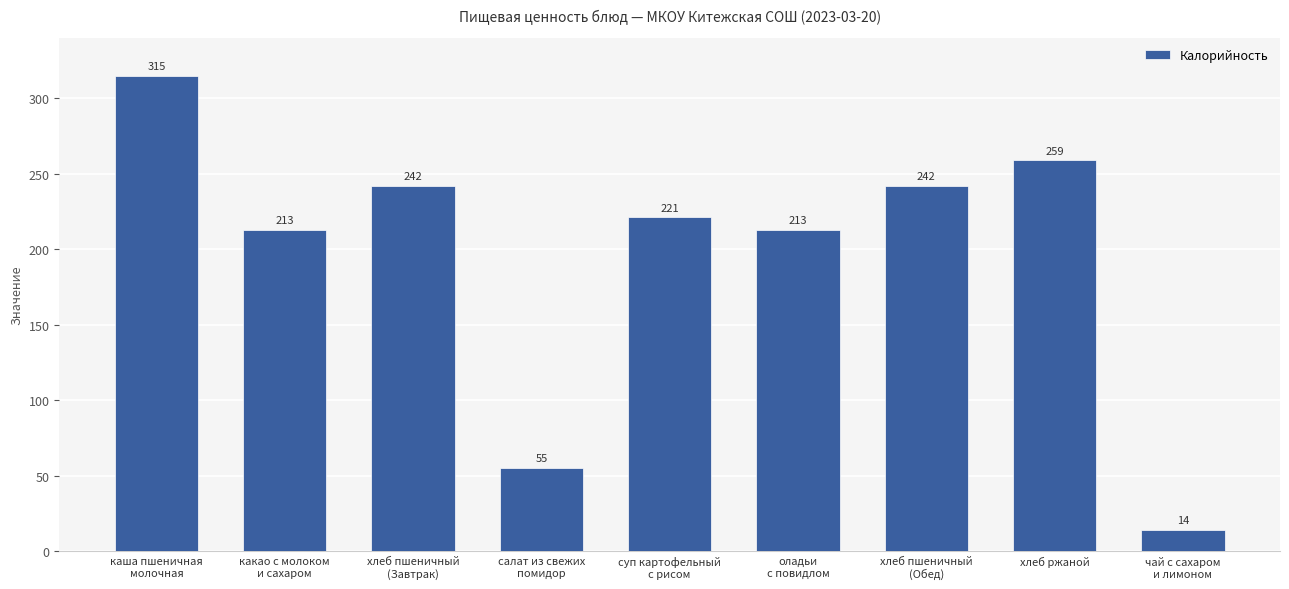

What is the difference between the maximum and second lowest values?

260